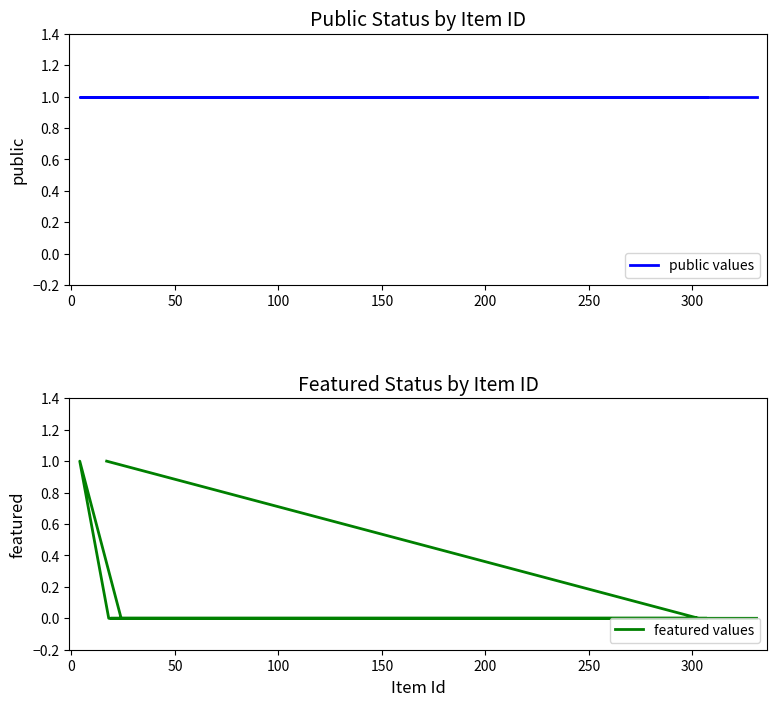

What is the difference between the second highest and second lowest values in the featured values series?

1